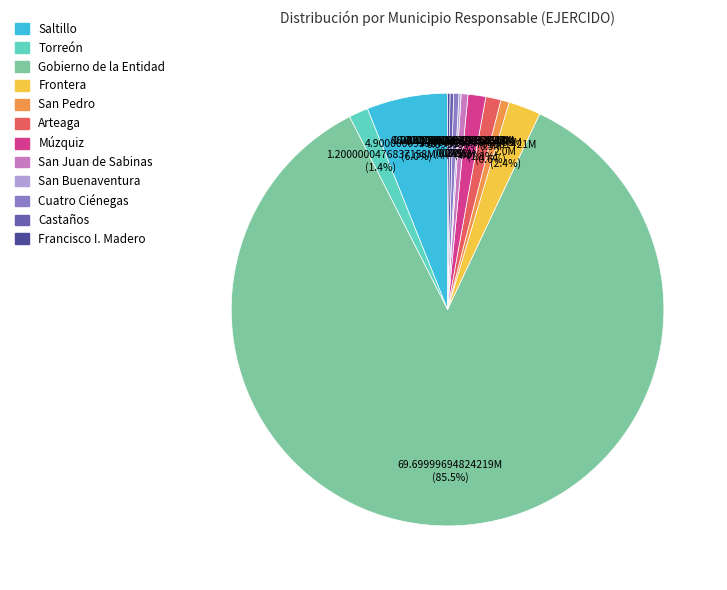

What is the majority slice?

Gobierno de la Entidad